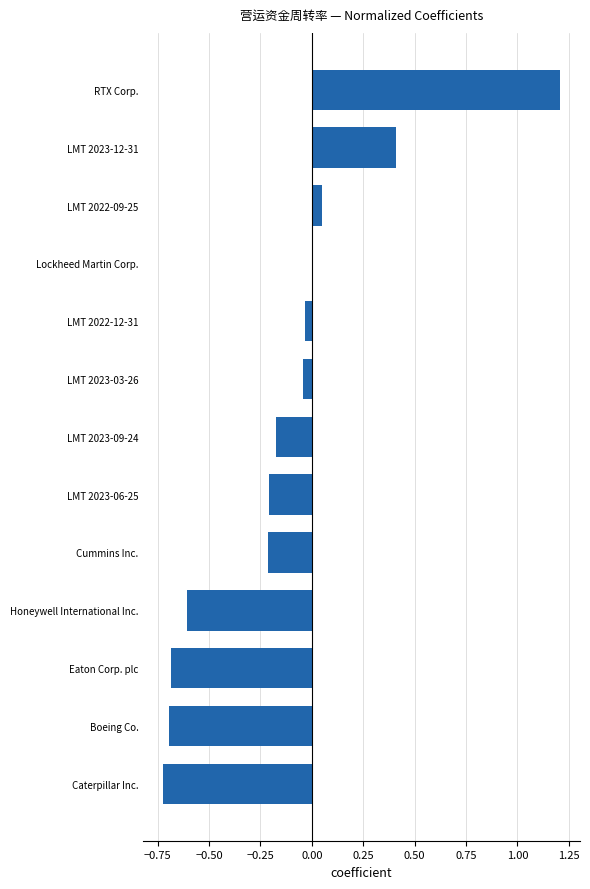

What is the sum of all values?

-1.7